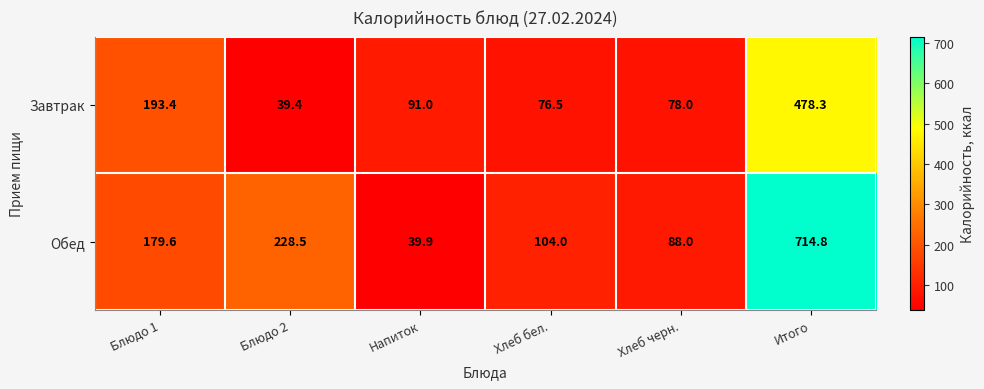

How many values in the Обед series are below 179?

3